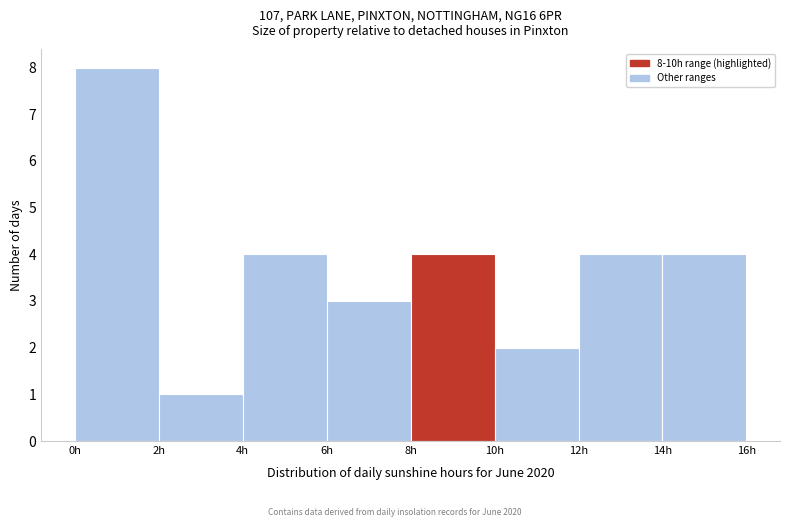

Which range on the x-axis has the tallest bar?

0 to 2